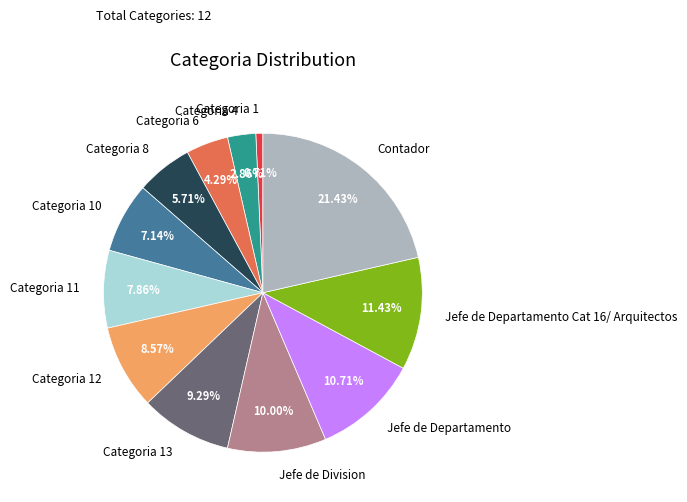

To the nearest percent, what is the combined percentage of Categoria 8 and Categoria 10?

13%